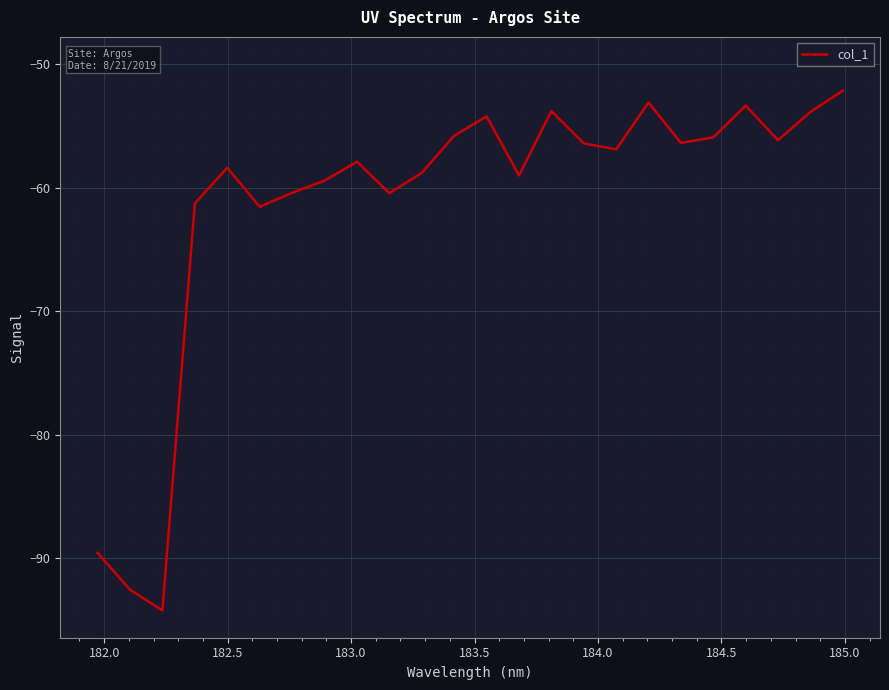

What is the difference between the maximum and minimum values?

42.1